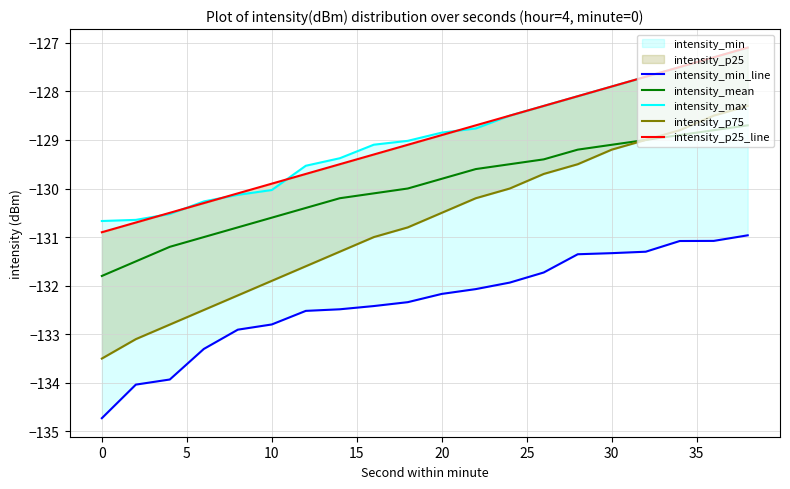

The value of intensity_mean at 10 is -225.5. True or false?

False